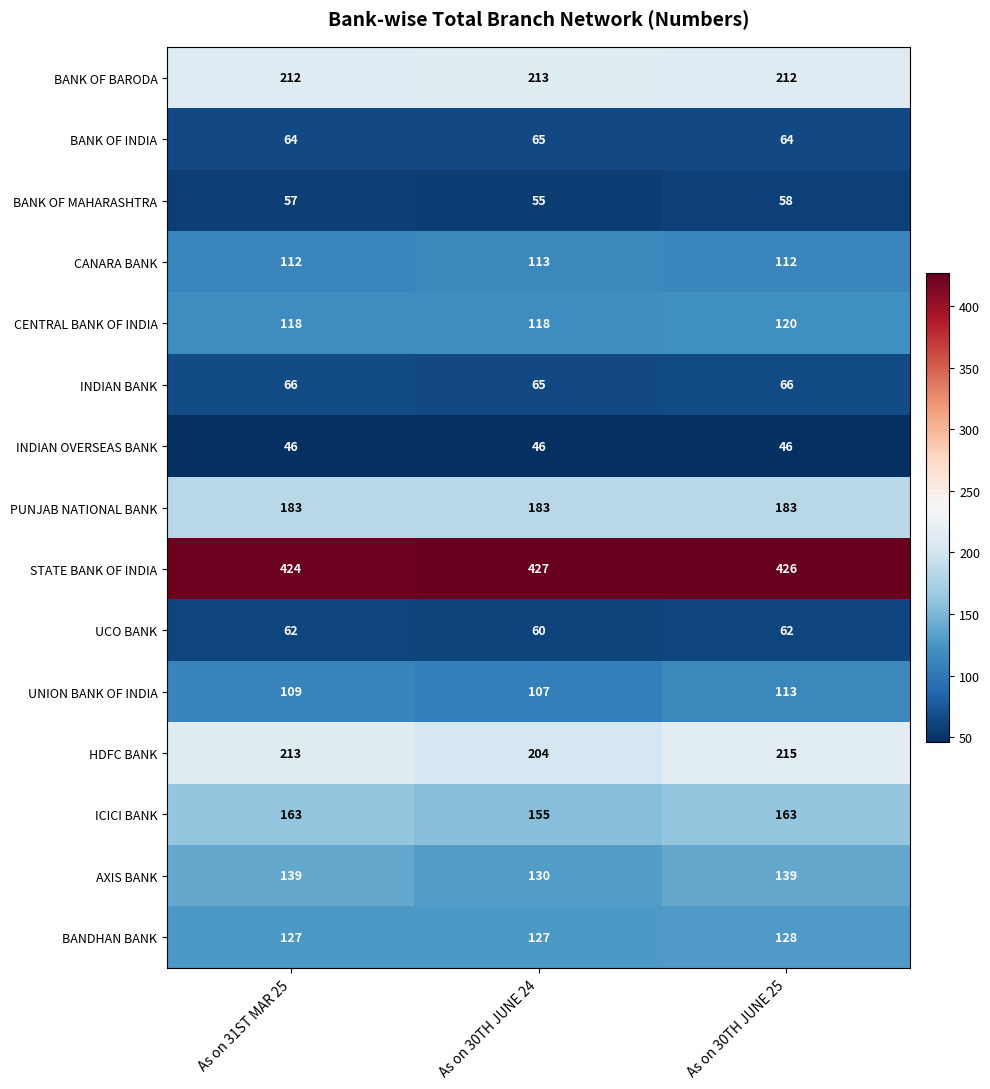

Which series has the largest total across all categories?

STATE BANK OF INDIA